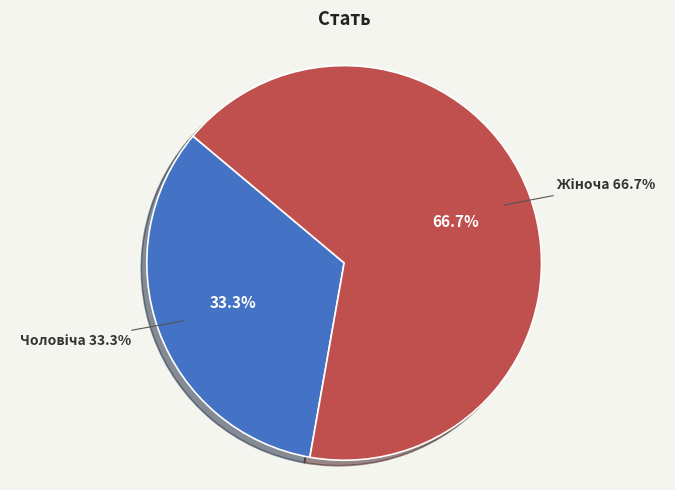

To the nearest percent, what is the difference between the largest and smallest slice percentages?

33%